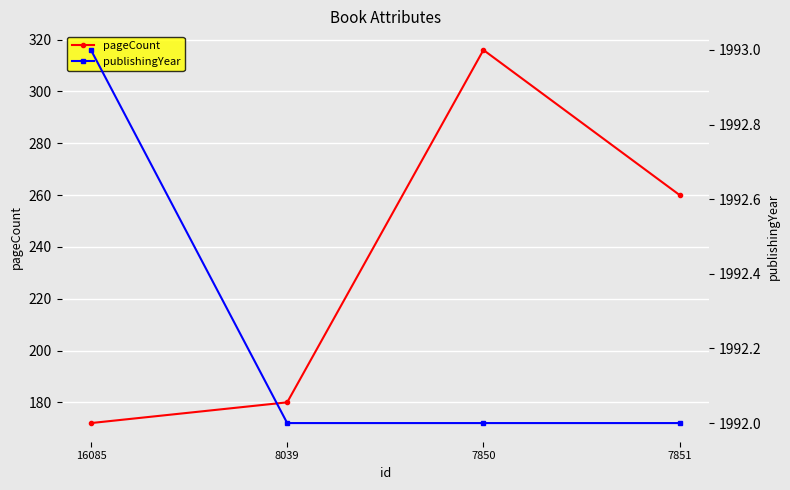

Reading left to right, extract all data points from this chart.

pageCount: 16085=172	8039=180	7850=316	7851=260
publishingYear: 16085=1993	8039=1992	7850=1992	7851=1992